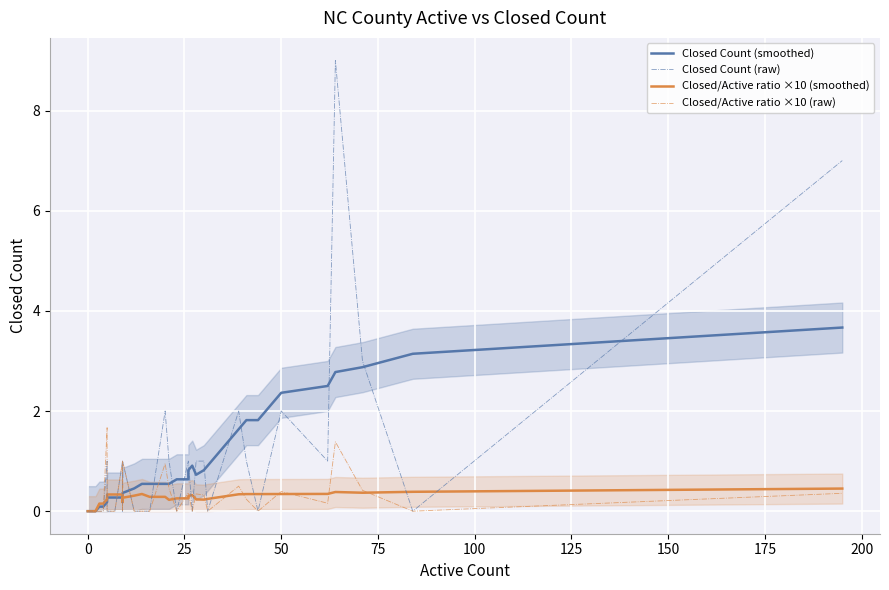

True or false: Closed Count (raw) has a value of 0.6 at 31.

False